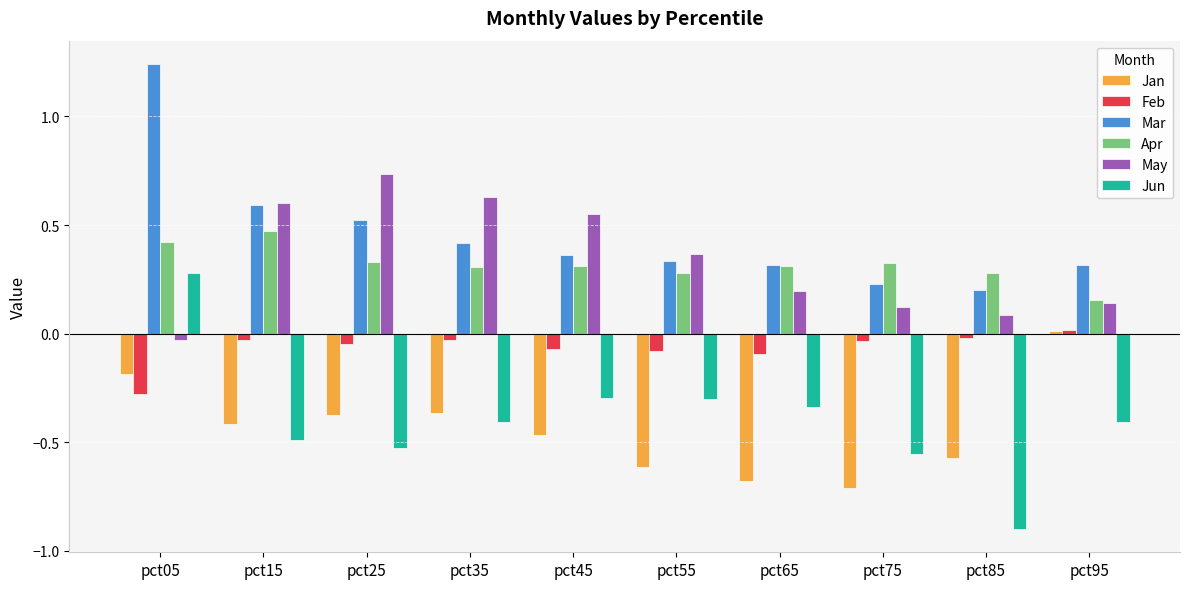

Which category has the highest value across all series?

pct05